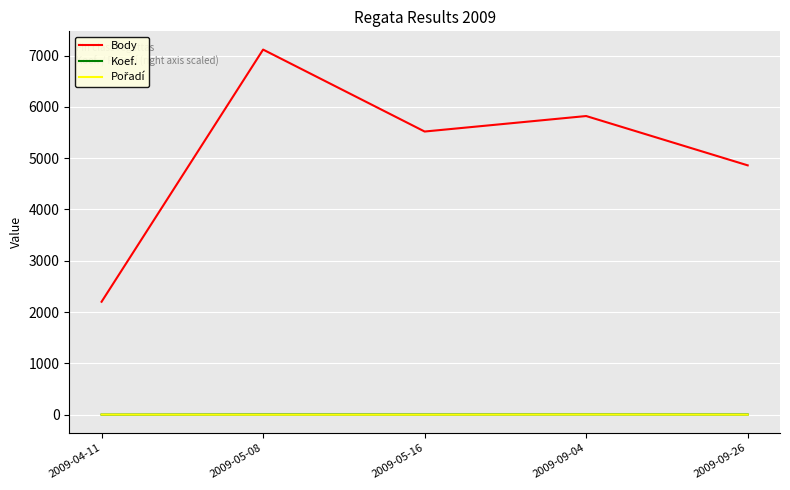

True or false: Koef. and Body cross at least once.

False